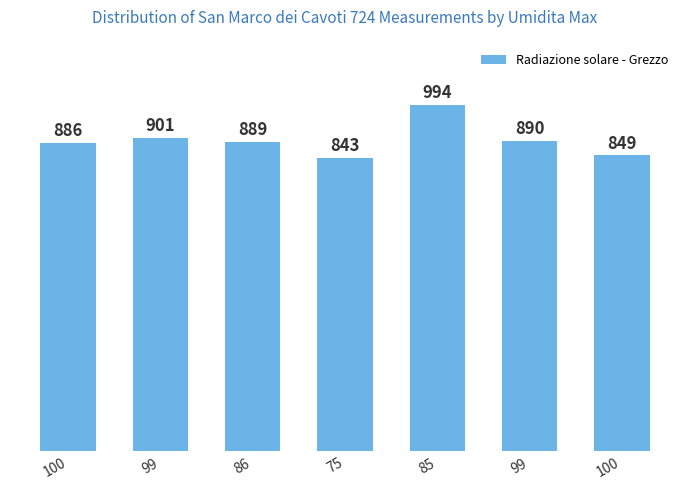

Count the number of values greater than 888.

4